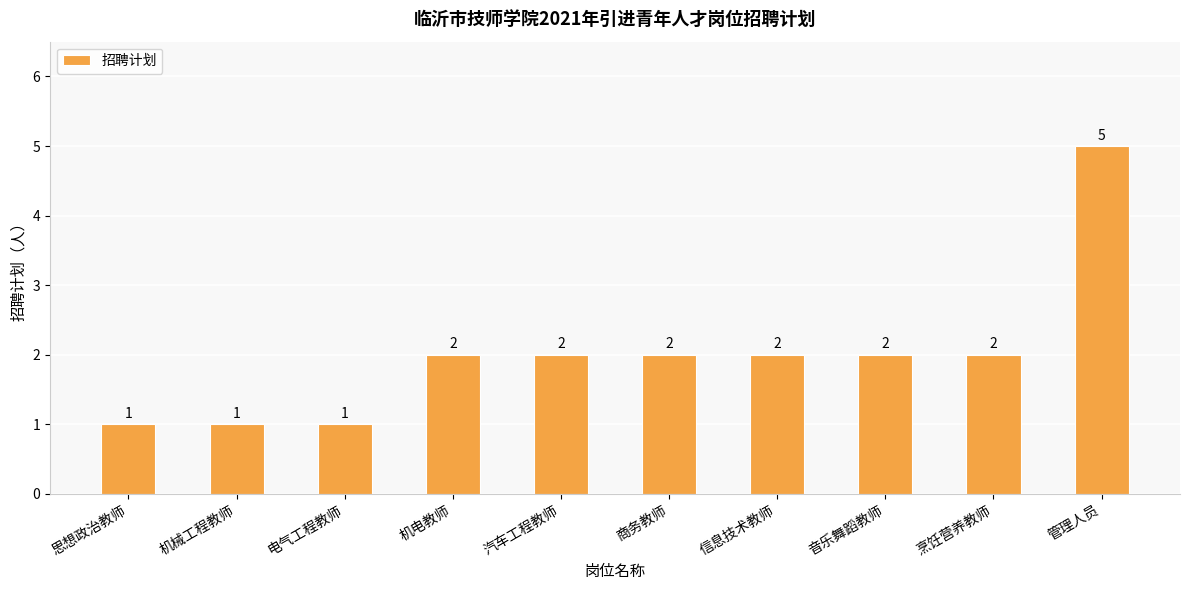

What is the value of the 10th bar from the left?

5